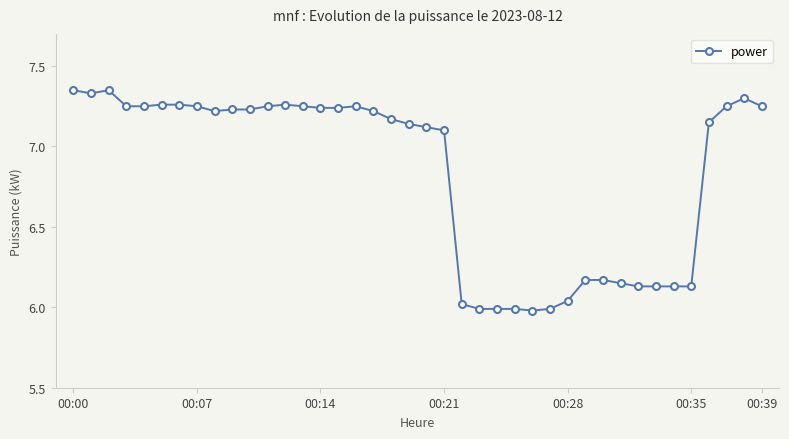

True or false: the data has more than 0 interior local peaks.

True